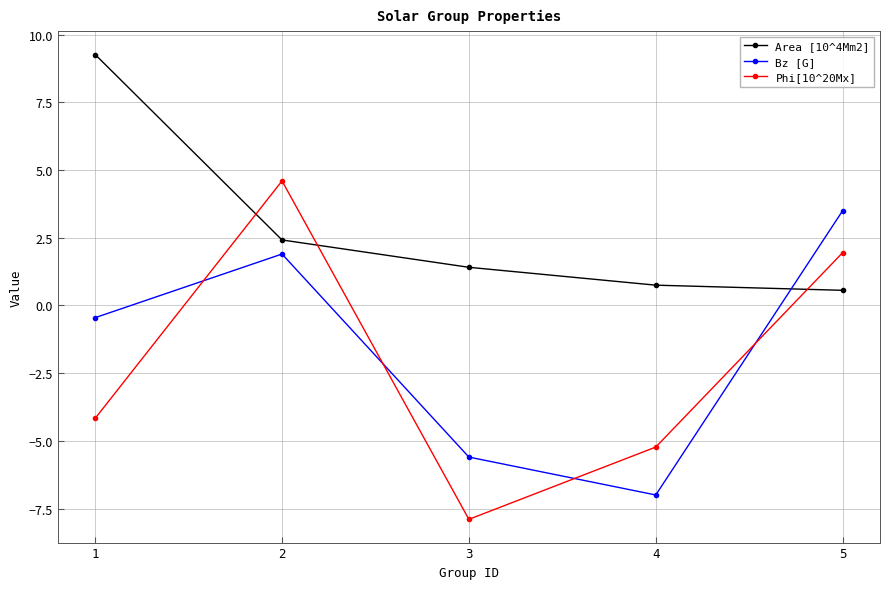

What is the minimum value for Area [10^4Mm2]?

0.6